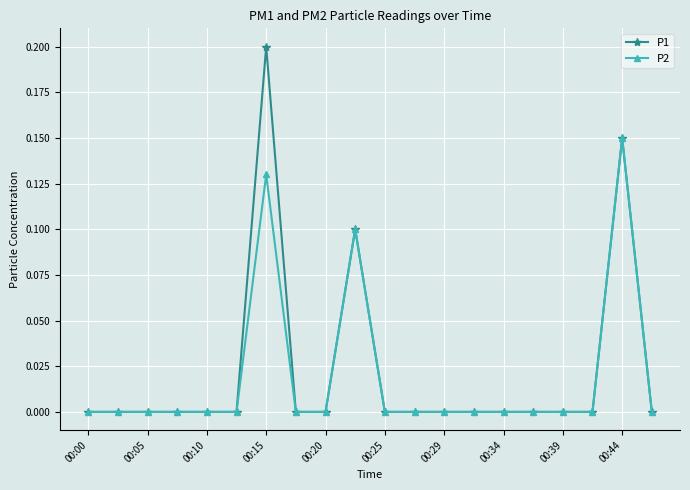

True or false: P1 has more than 0 interior local peaks.

True